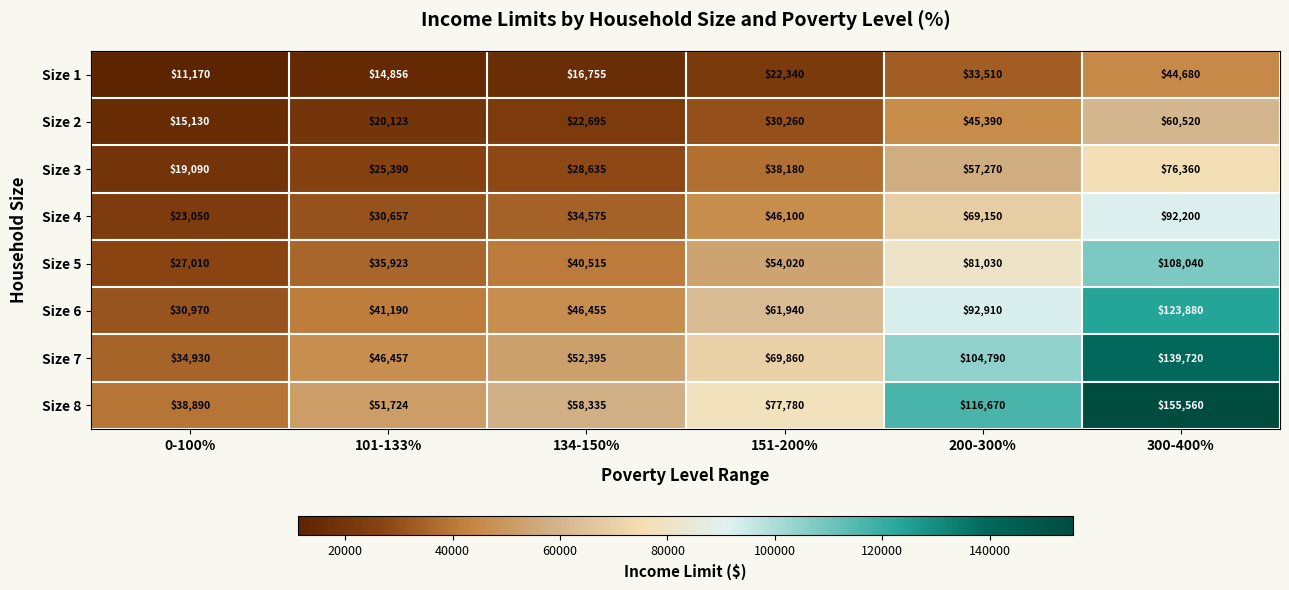

True or false: Size 6 has a value of 37679 at 151-200%.

False